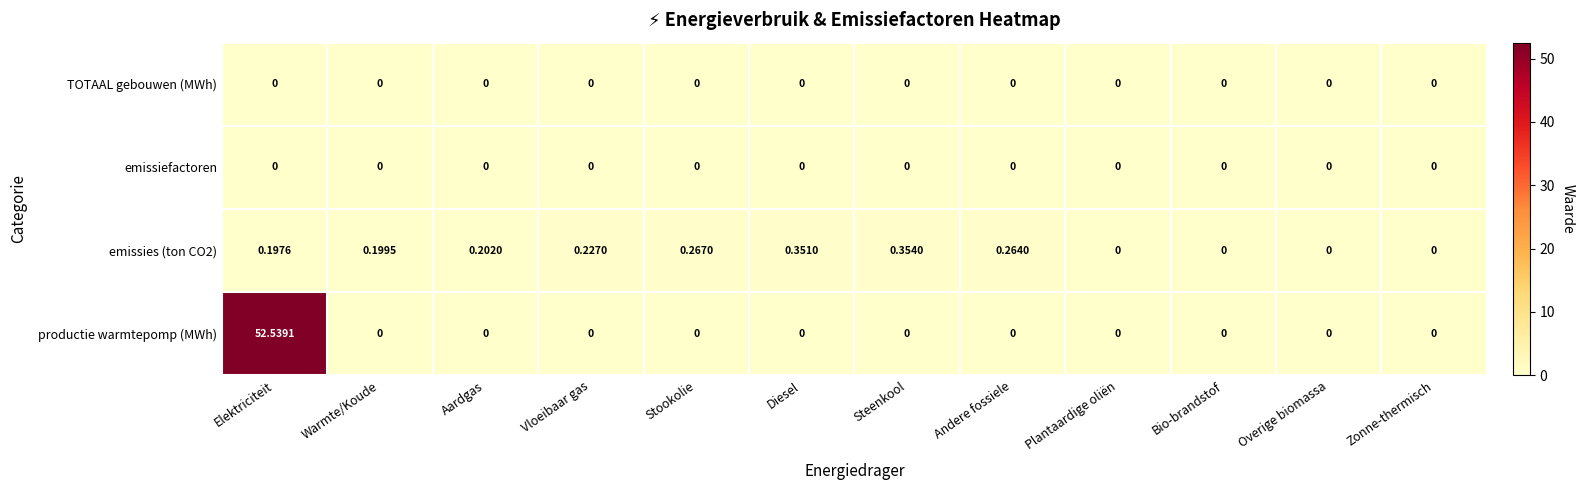

Which series has the widest spread of values?

productie warmtepomp (MWh)